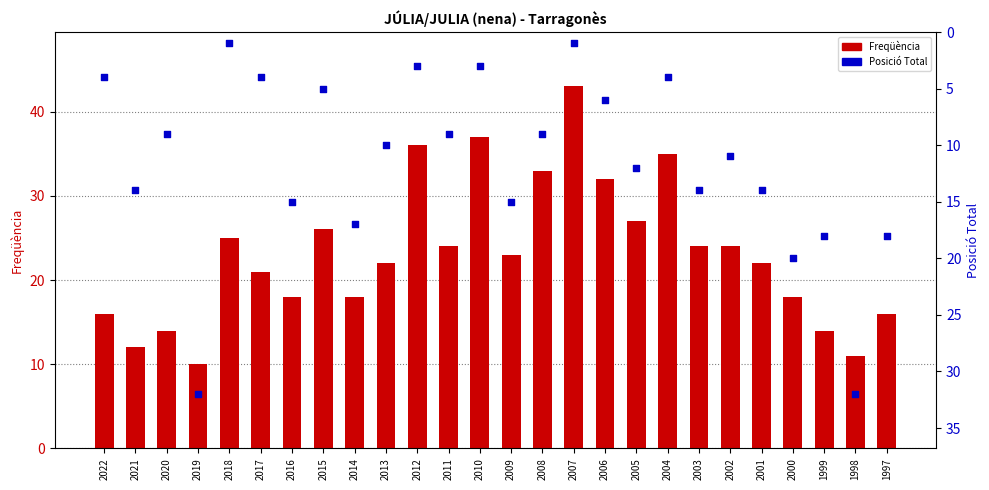

Which series has the largest total across all categories?

Freqüència